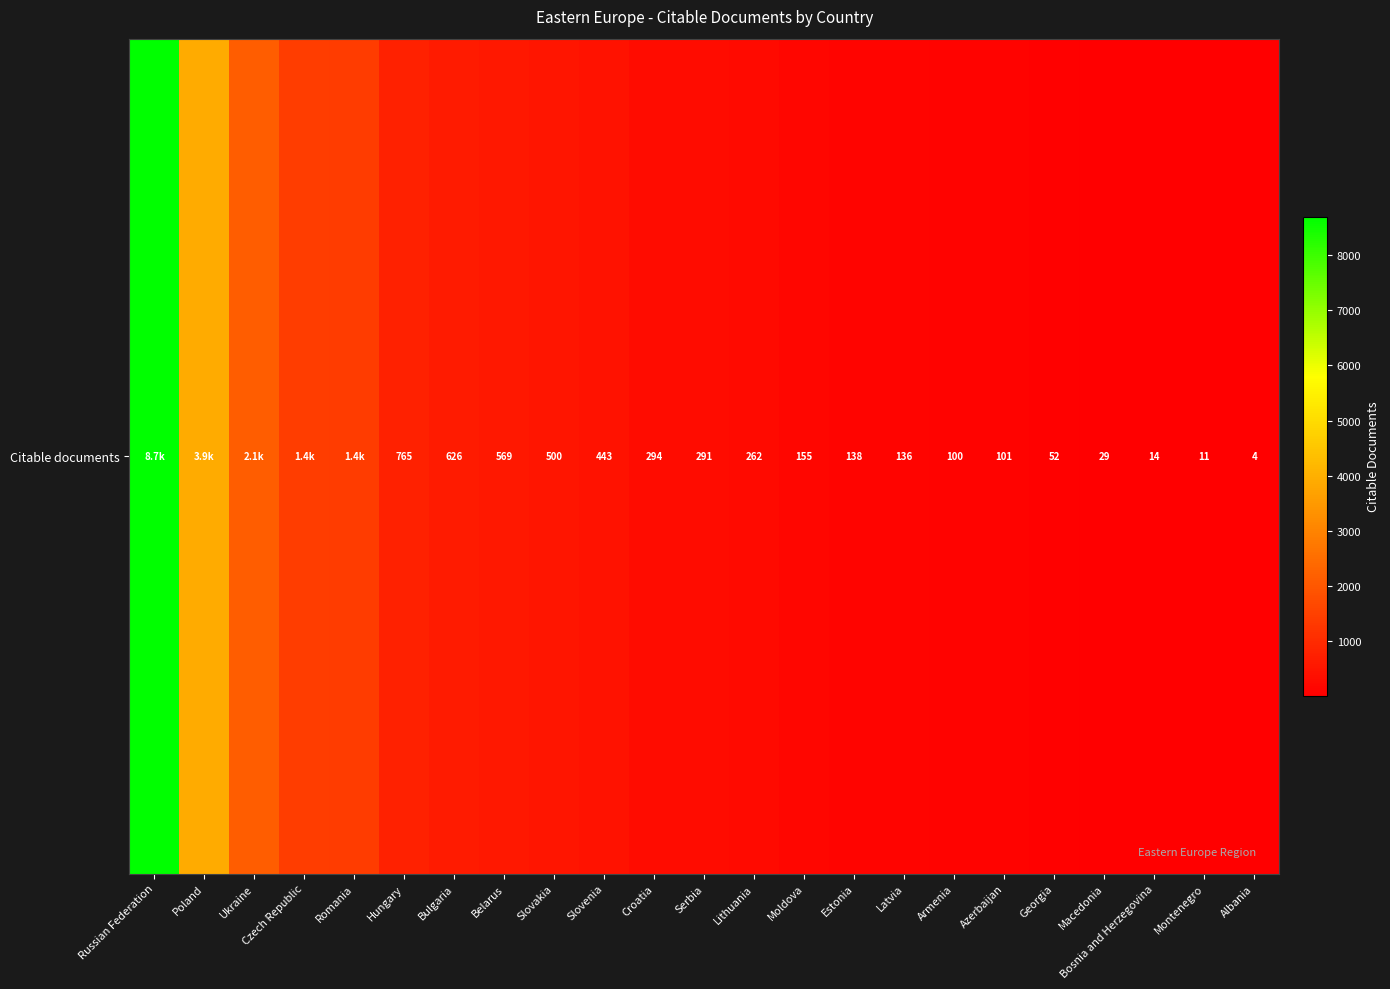

List the labels in order of value, largest first.

Russian Federation, Poland, Ukraine, Czech Republic, Romania, Hungary, Bulgaria, Belarus, Slovakia, Slovenia, Croatia, Serbia, Lithuania, Moldova, Estonia, Latvia, Azerbaijan, Armenia, Georgia, Macedonia, Bosnia and Herzegovina, Montenegro, Albania